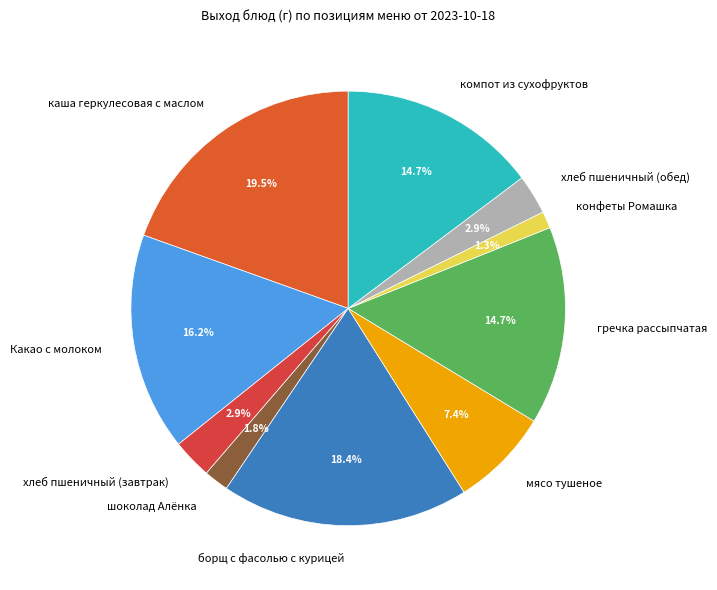

What is the largest slice in the pie chart?

каша геркулесовая с маслом